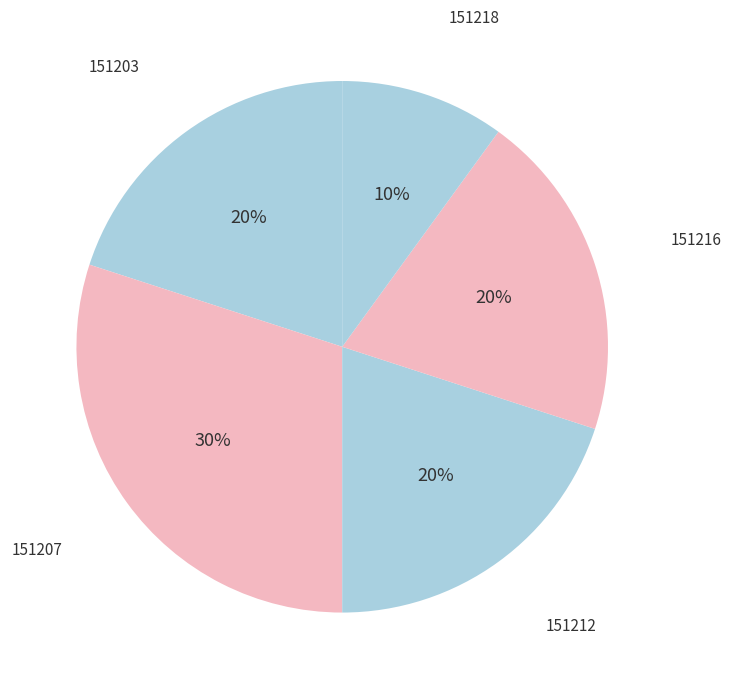

What percentage is the 151203 slice, to the nearest percent?

20%